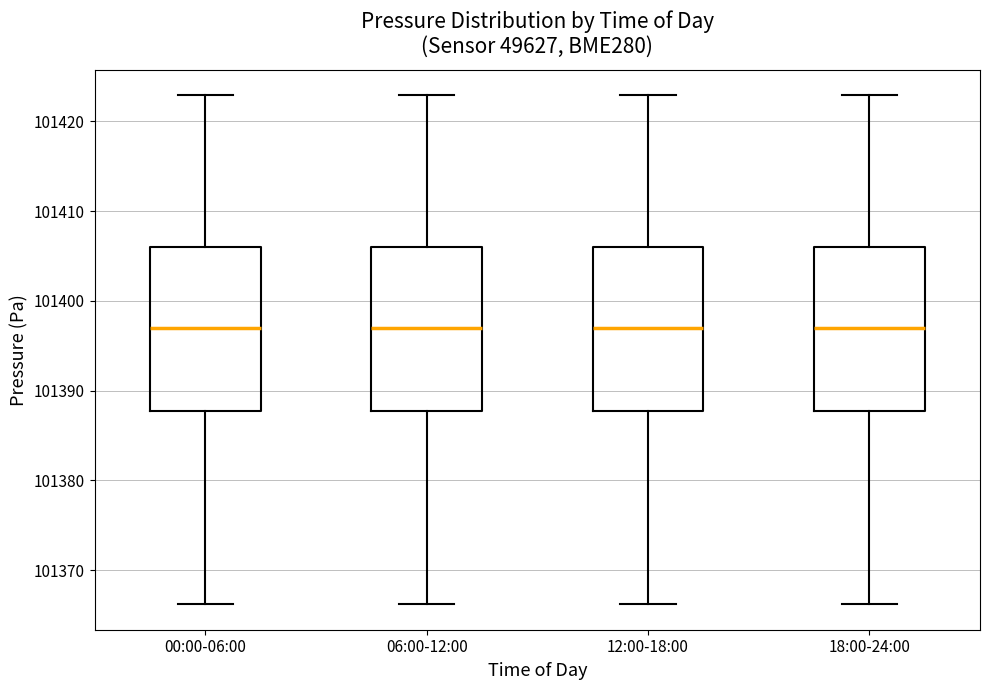

Reading left to right, transcribe this box plot: for each box, give where its median line is, the range the box spans, and where its two whiskers end, as read against the y-axis. The values are not printed on the chart, so give them approximately, as read against the axis.

00:00-06:00: median 101397, box 101388 to 101406, whiskers 101366 to 101423
06:00-12:00: median 101397, box 101388 to 101406, whiskers 101366 to 101423
12:00-18:00: median 101397, box 101388 to 101406, whiskers 101366 to 101423
18:00-24:00: median 101397, box 101388 to 101406, whiskers 101366 to 101423